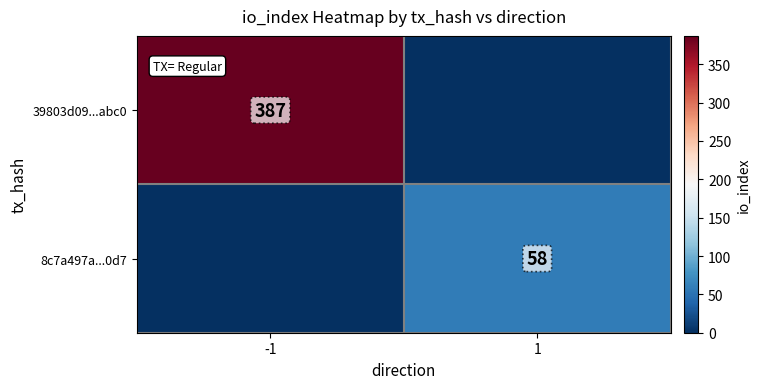

Is the value of 8c7a497a...0d7 at 1 greater than the value of 39803d09...abc0 at -1?

No